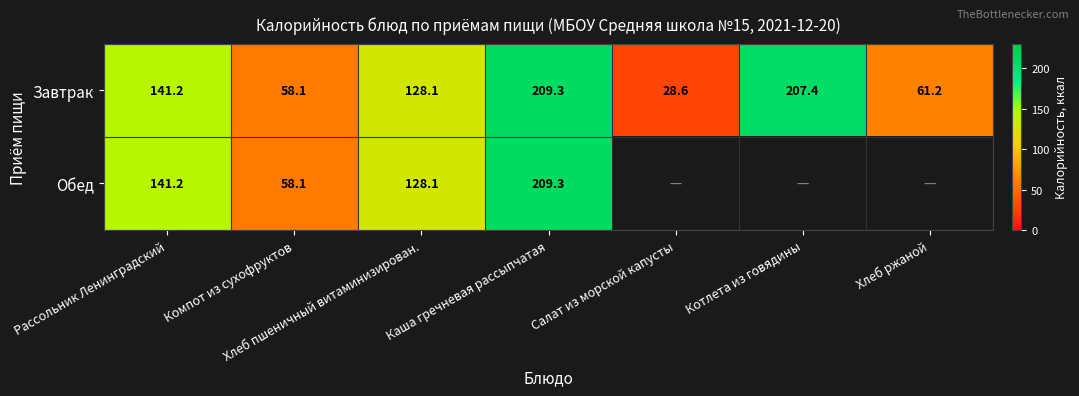

At which label is Завтрак closest to 118?

Хлеб пшеничный витаминизирован.